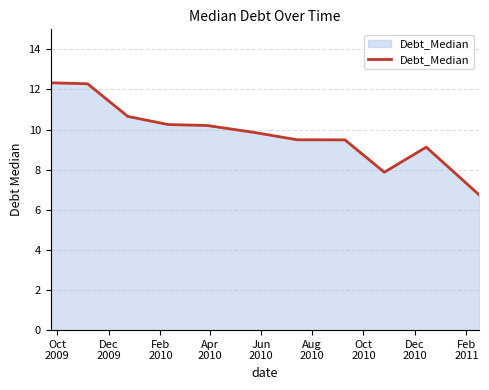

What is the average value?

9.8